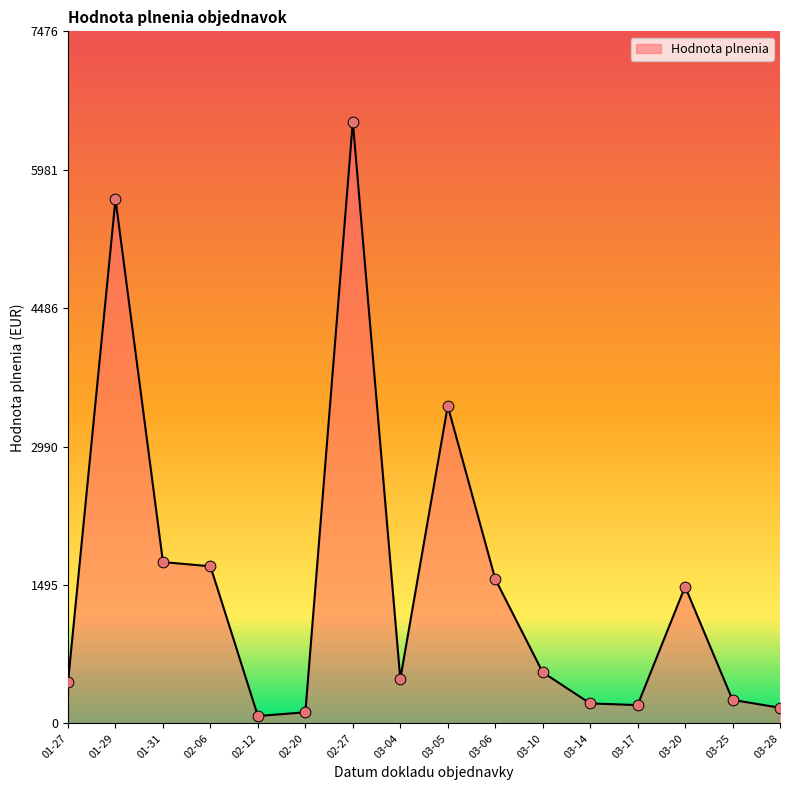

What is the ratio of the value at 01-27 to the value at 03-10?

0.8